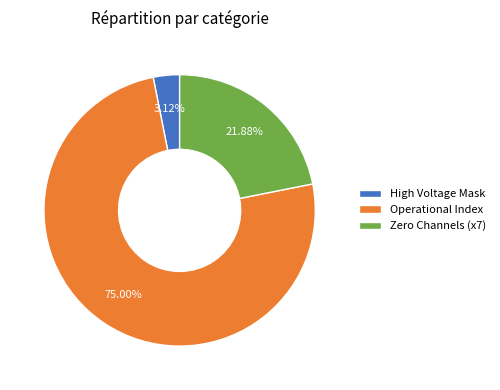

Which category has the biggest portion of the pie?

Operational Index